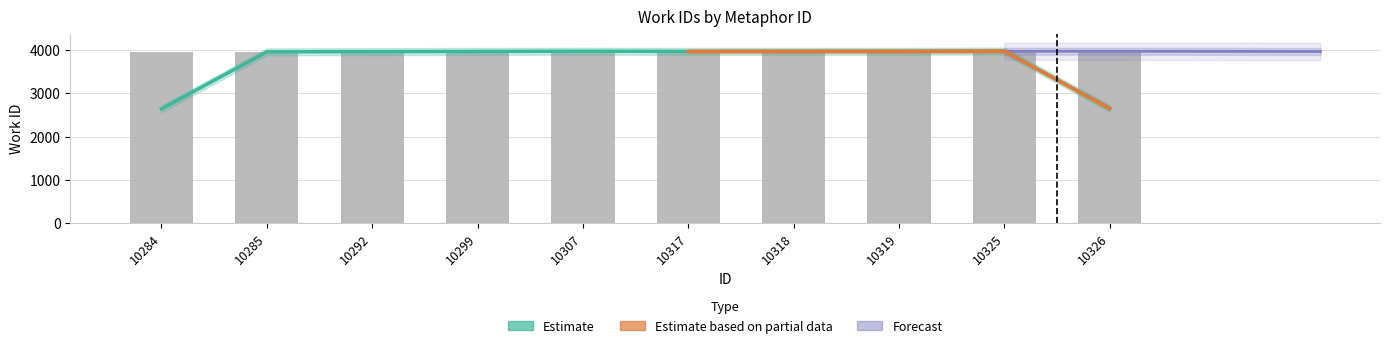

Reading left to right, transcribe all the data shown in this chart.

10284=3956	10285=3956	10292=3959	10299=3970	10307=3970	10317=3976	10318=3956	10319=3977	10325=3977	10326=3970